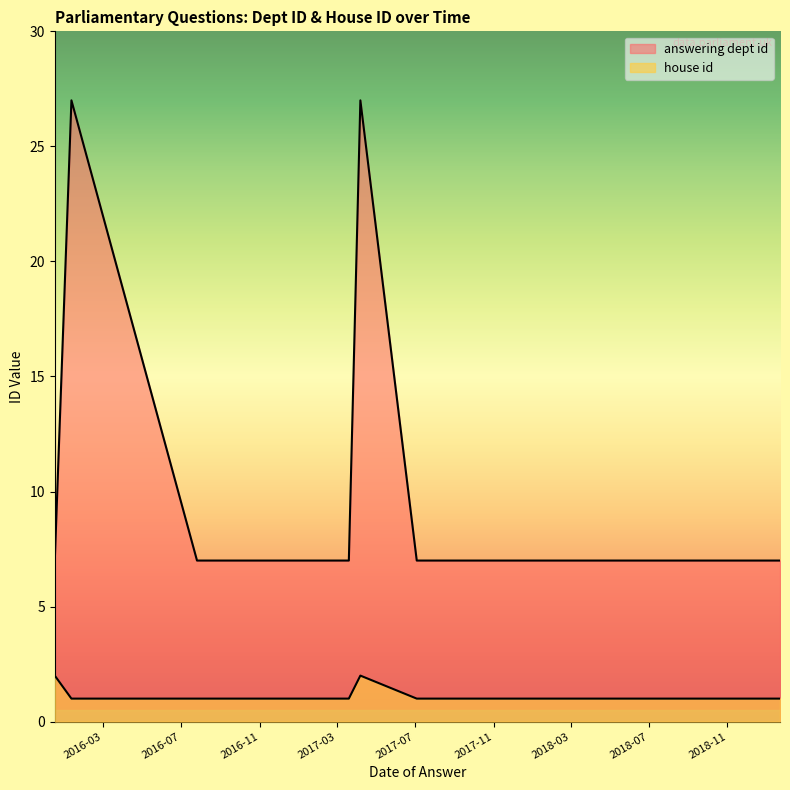

What is the average value of the house id series?

1